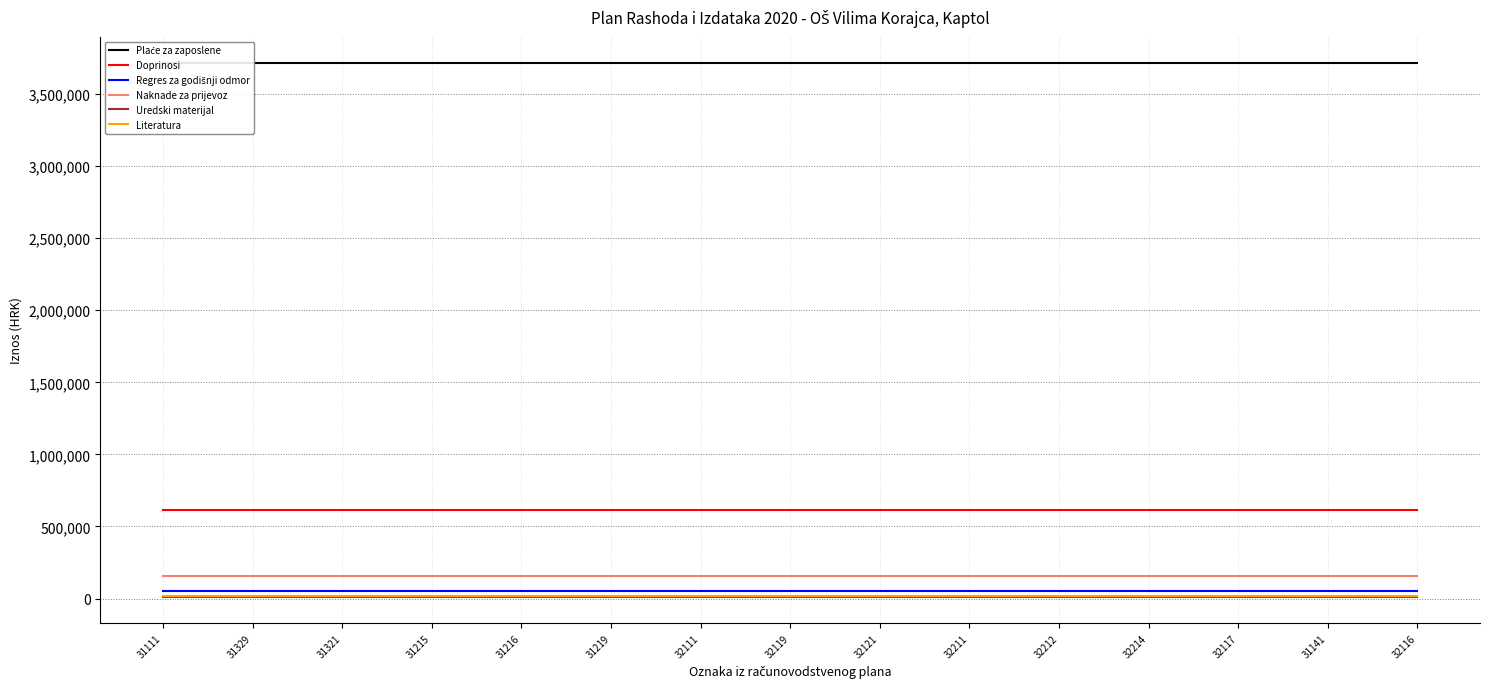

Which category has the lowest value in the Doprinosi series?

31111